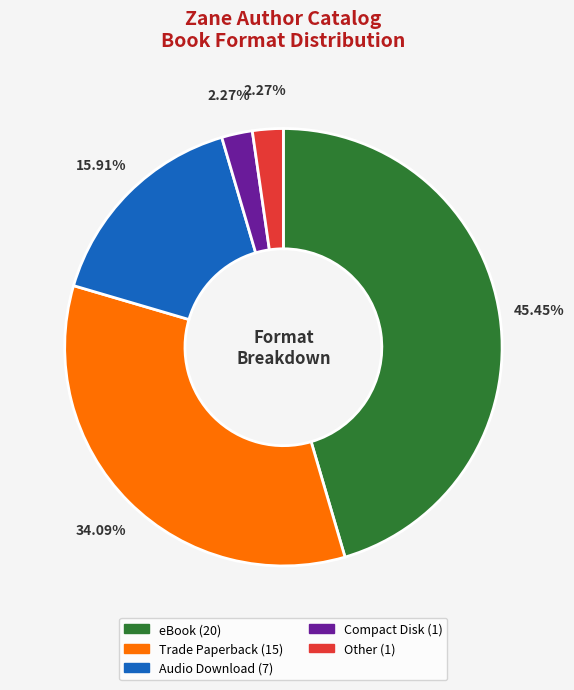

Does Audio Download represent more than half of the total?

No